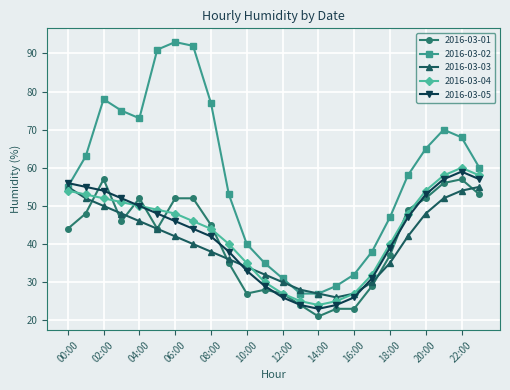

What is the value of the 2016-03-03 point at the 17th from the left?

27